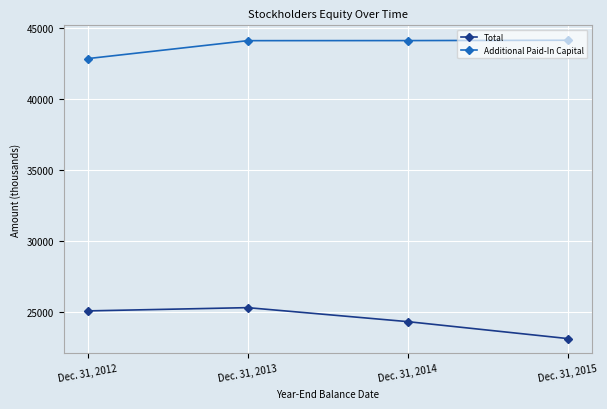

What is the sum of the Total values at Dec. 31, 2012 and Dec. 31, 2013?

50449